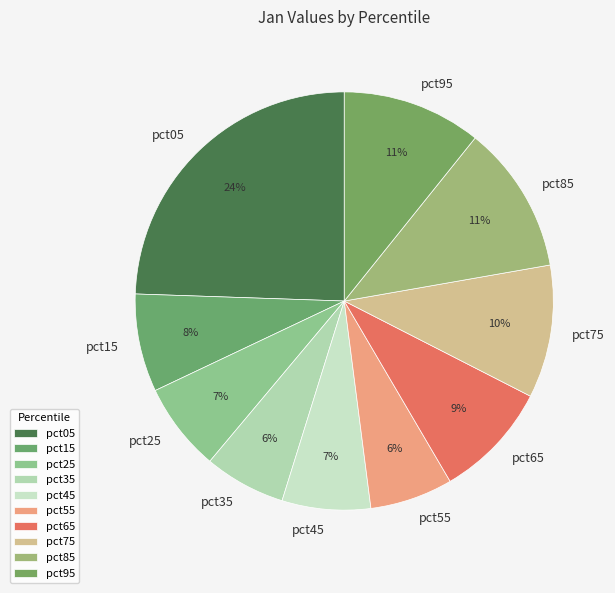

To the nearest percent, what is the difference between the largest and smallest slice percentages?

18%